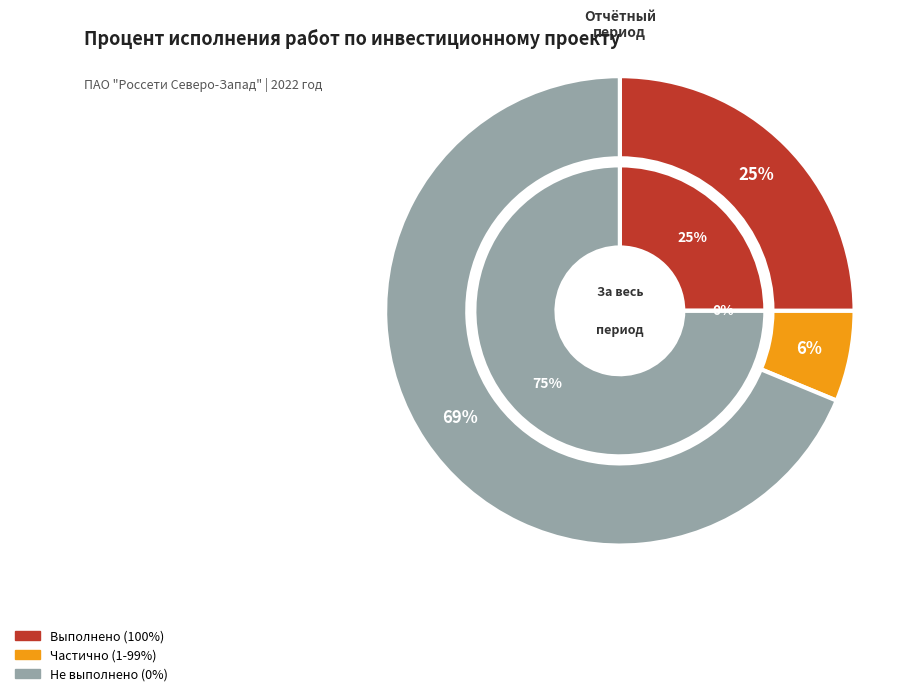

Does Закупка основного оборудования account for over 50% of the chart?

No